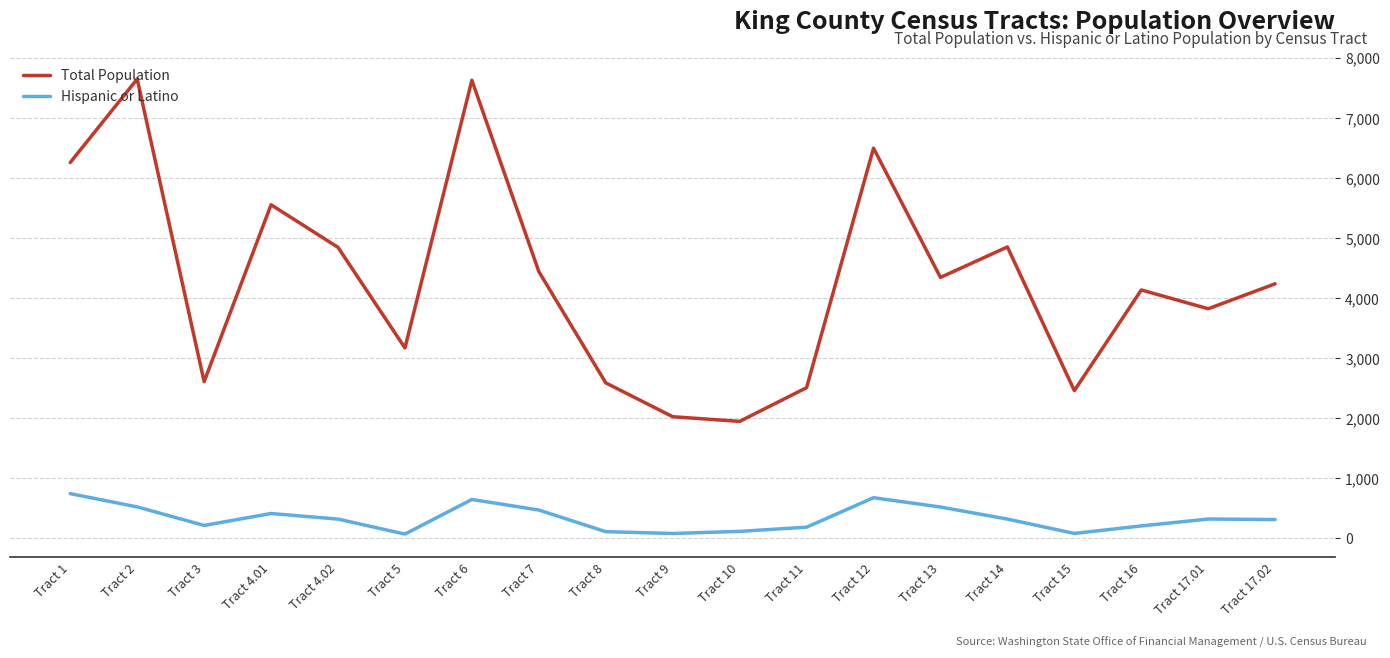

Rank the series at Tract 16 from lowest to highest value.

Hispanic or Latino, Total Population